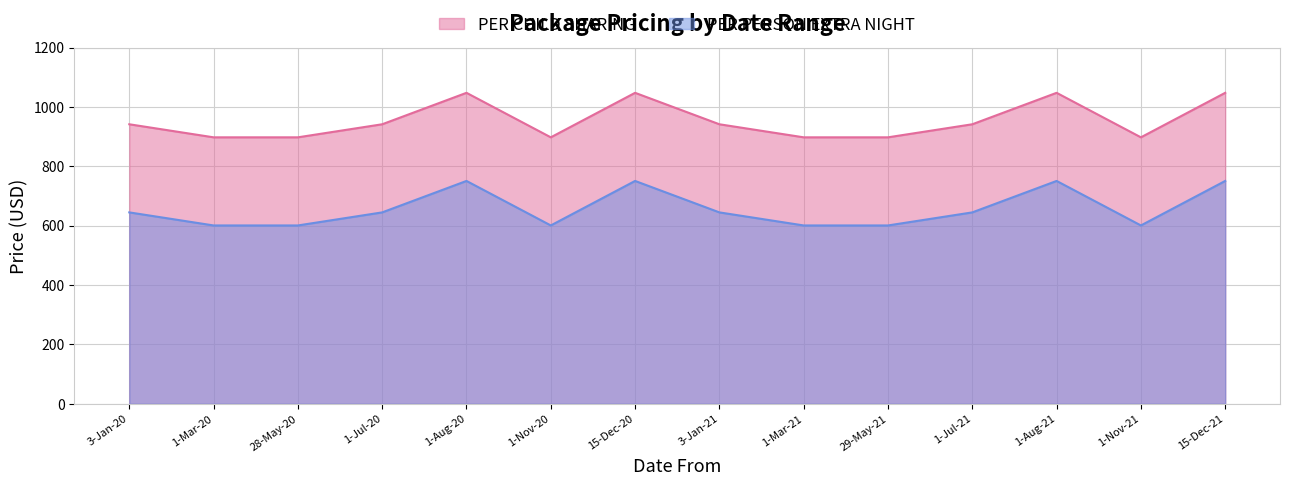

True or false: PER CHILD SHARING and PER PERSON EXTRA NIGHT intersect in this chart.

False